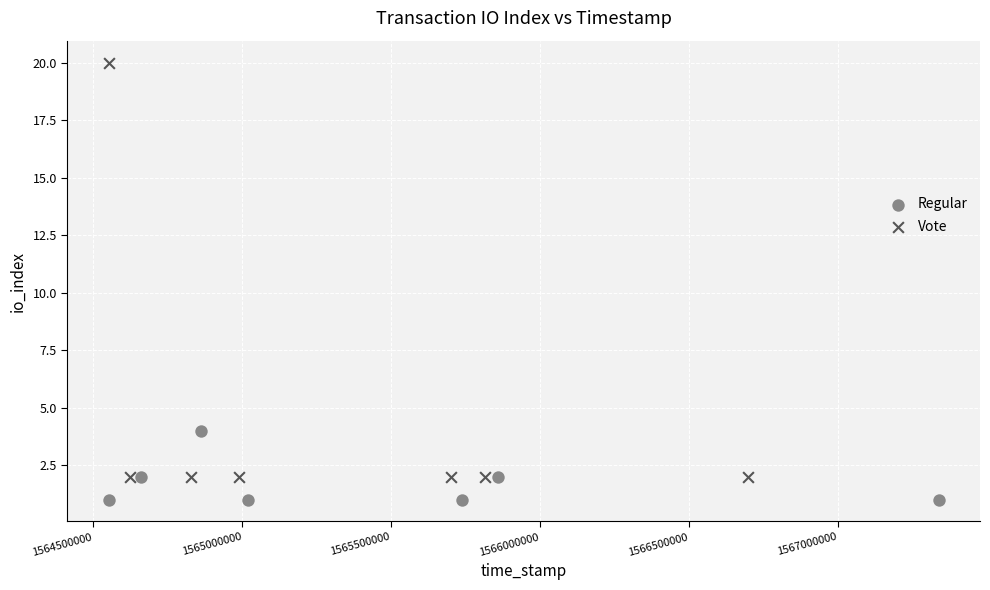

Which series contains the highest Y value?

Vote